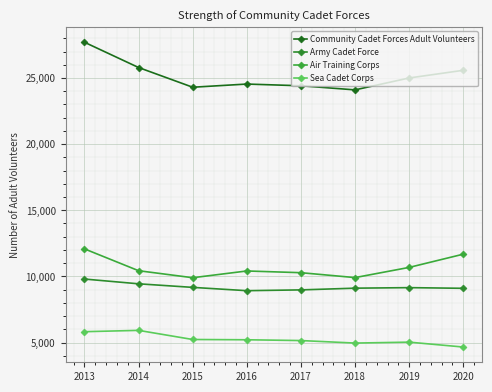

What is the greatest value displayed?

27700